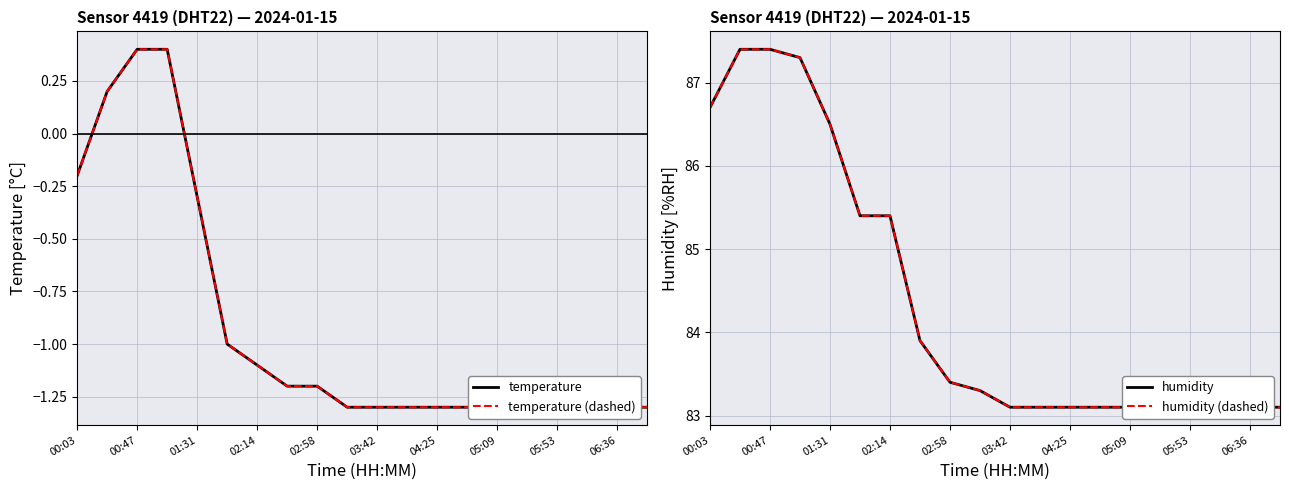

What are all the series names shown in the legend?

temperature, temperature (dashed), humidity, humidity (dashed)